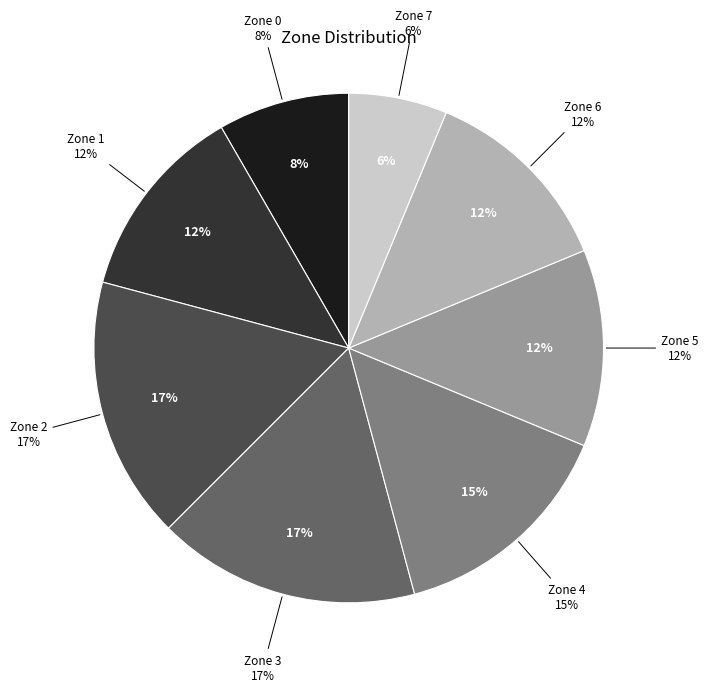

Which slice is the largest?

Zone 2